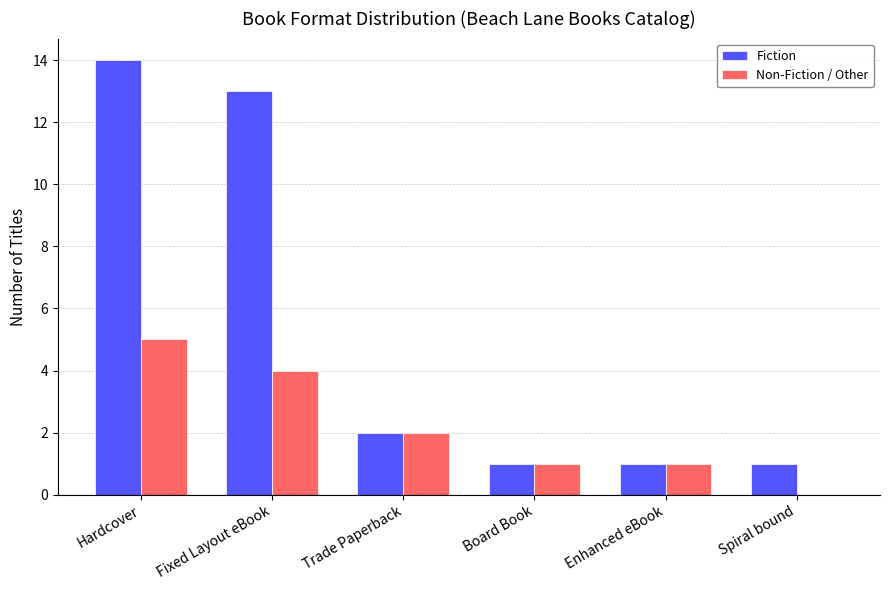

What is the maximum value for Fiction?

14